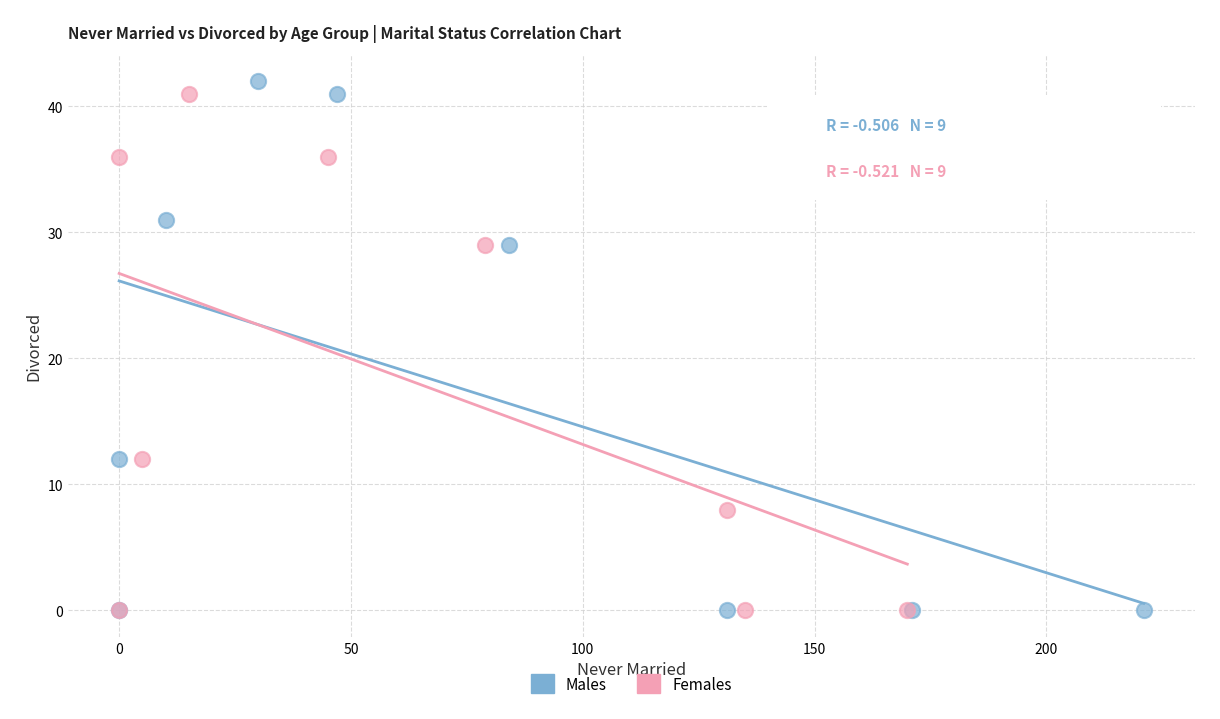

Which series contains the highest Y value?

Males